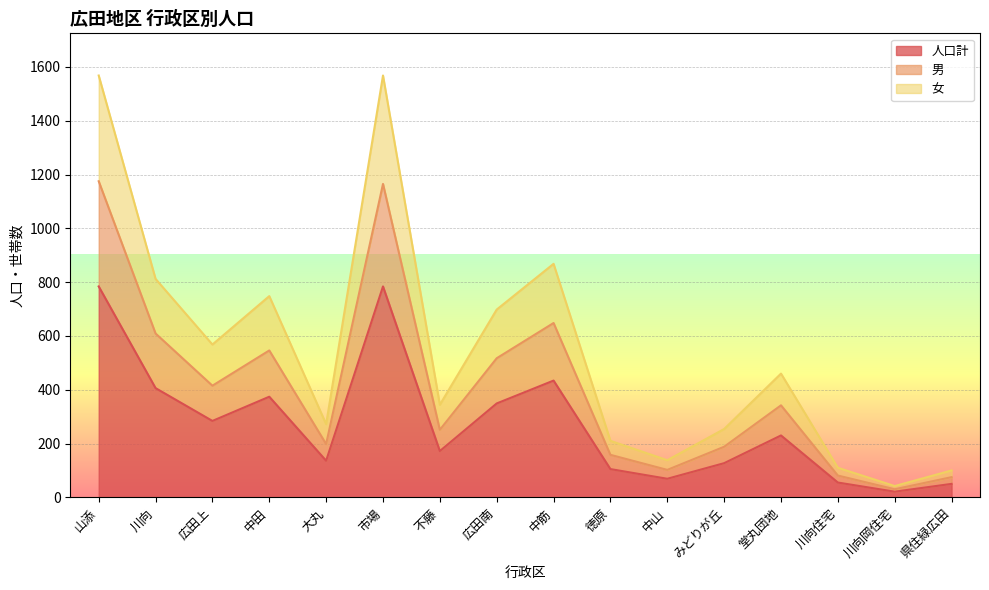

Where is 女 nearest to the value 805?

川向